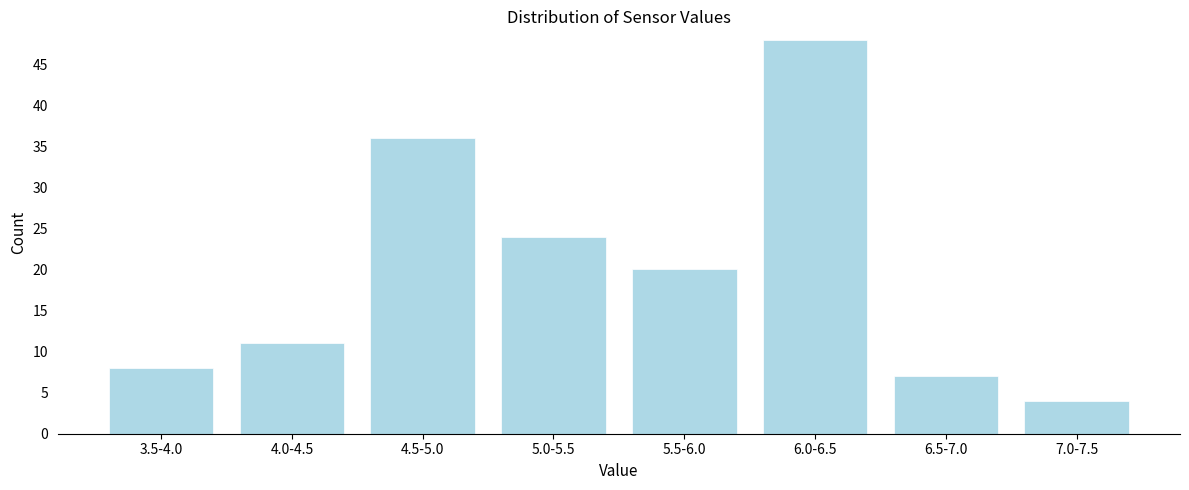

Reading right to left, transcribe all the data shown in this chart.

7.0-7.5=4	6.5-7.0=7	6.0-6.5=48	5.5-6.0=20	5.0-5.5=24	4.5-5.0=36	4.0-4.5=11	3.5-4.0=8